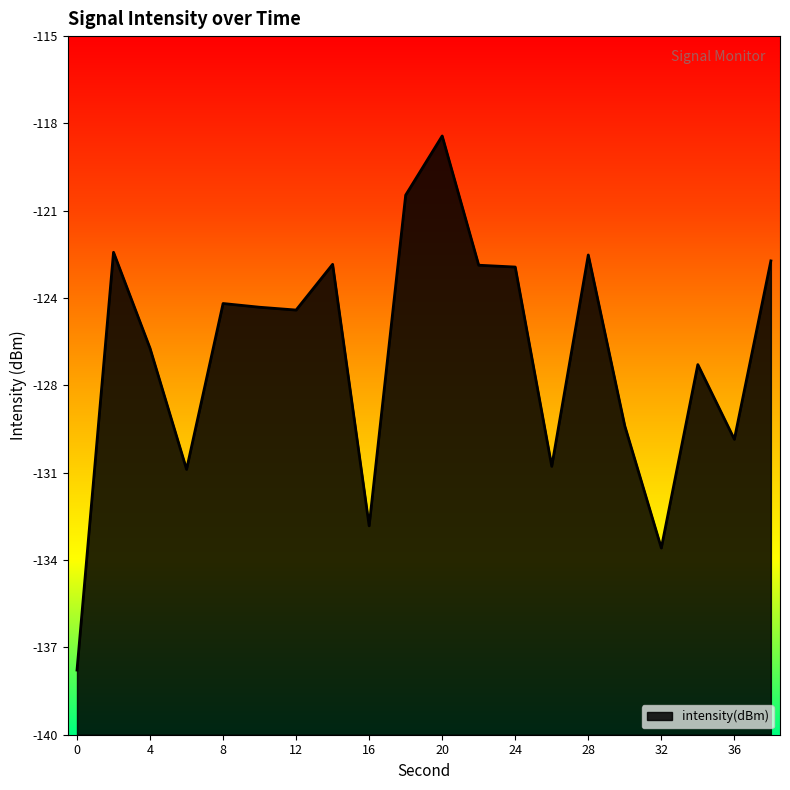

True or false: the data shows -124.8 at 12.

True